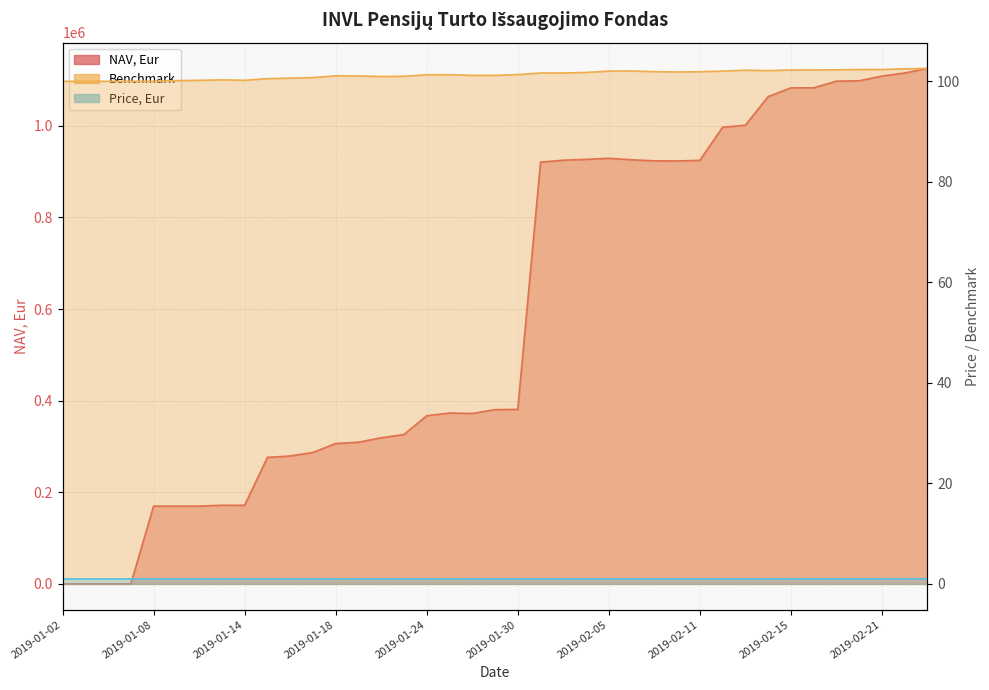

What is the label of the 32nd point from the left?

2019-02-14